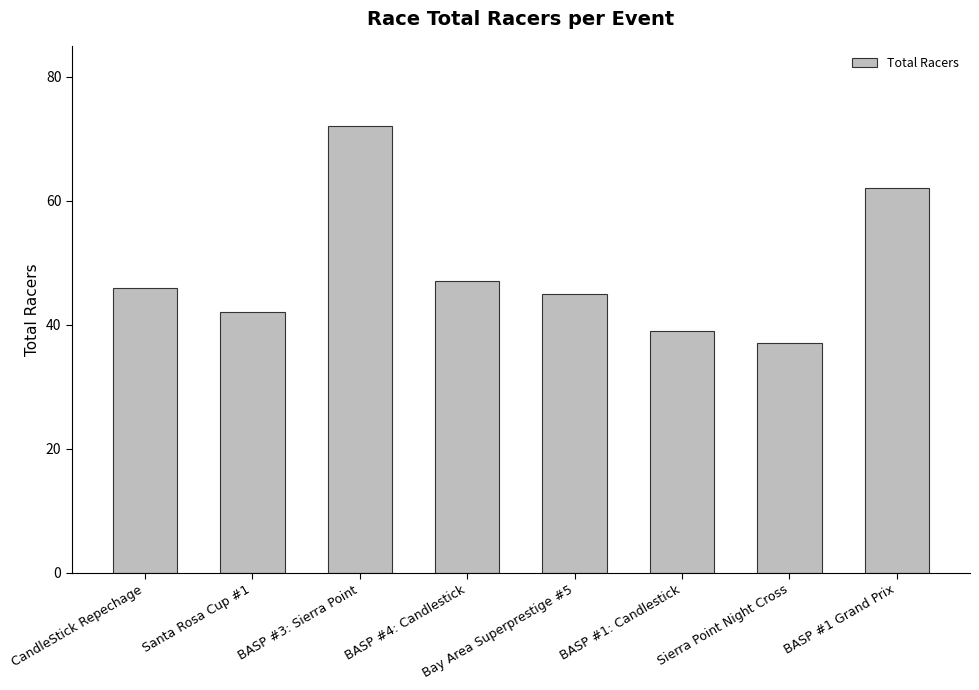

Does the chart contain stacked bars?

No